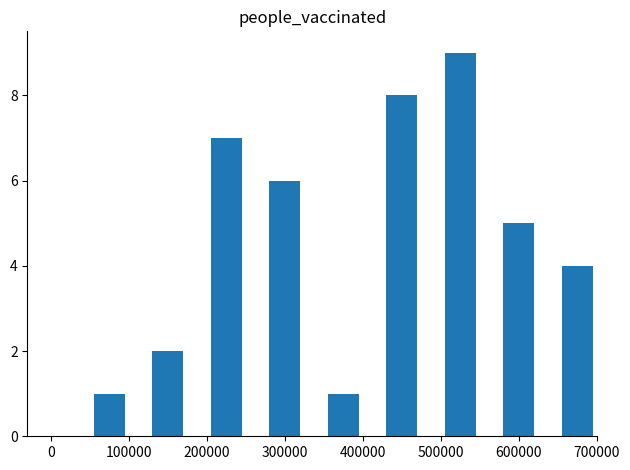

What is the average value?

5